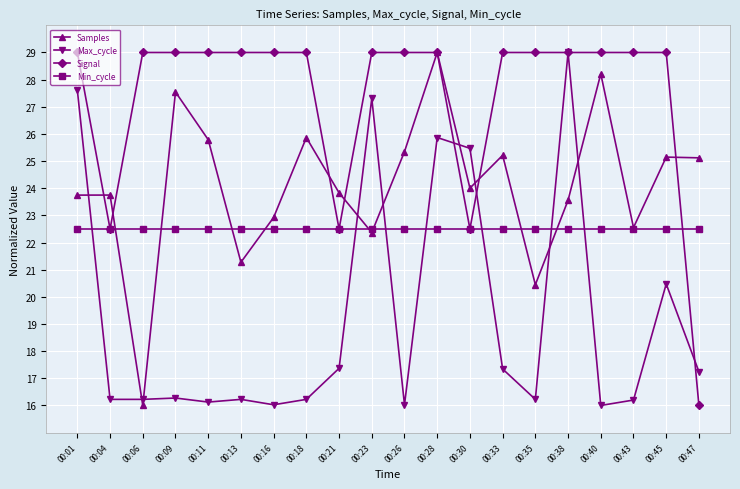

In Samples, how many points are lower than both neighbors (excluding endpoints)?

6